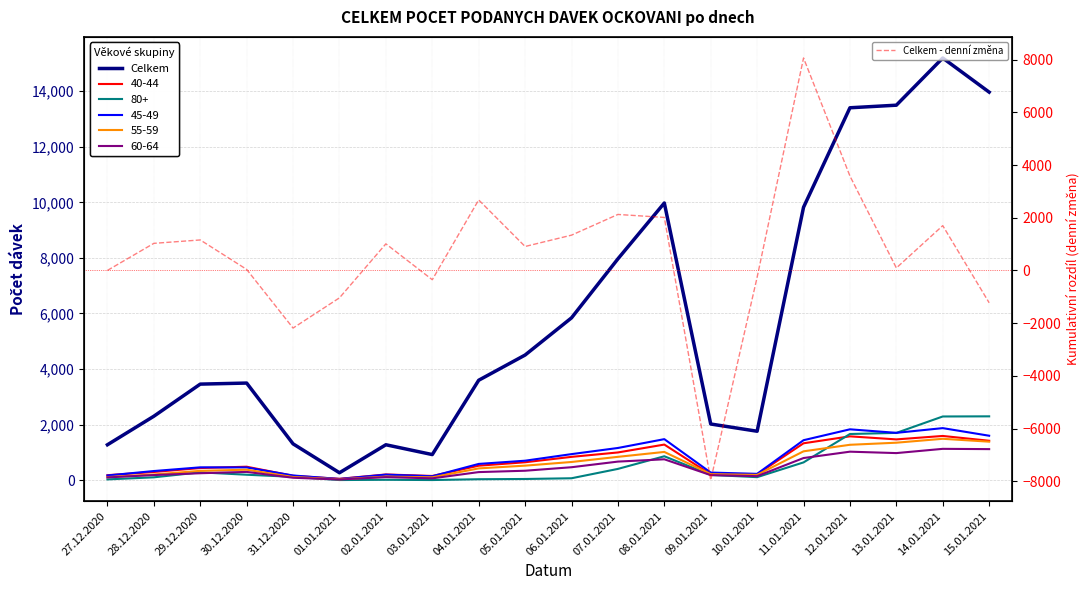

What position from the left is 28.12.2020?

2